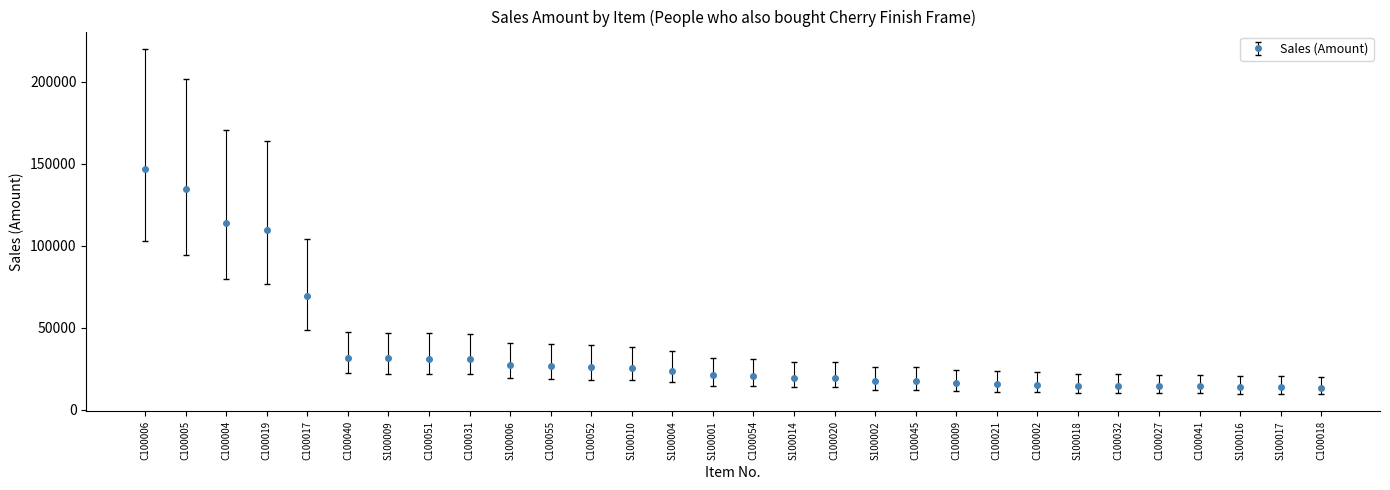

What is the value of the 28th point from the left?

13674.6